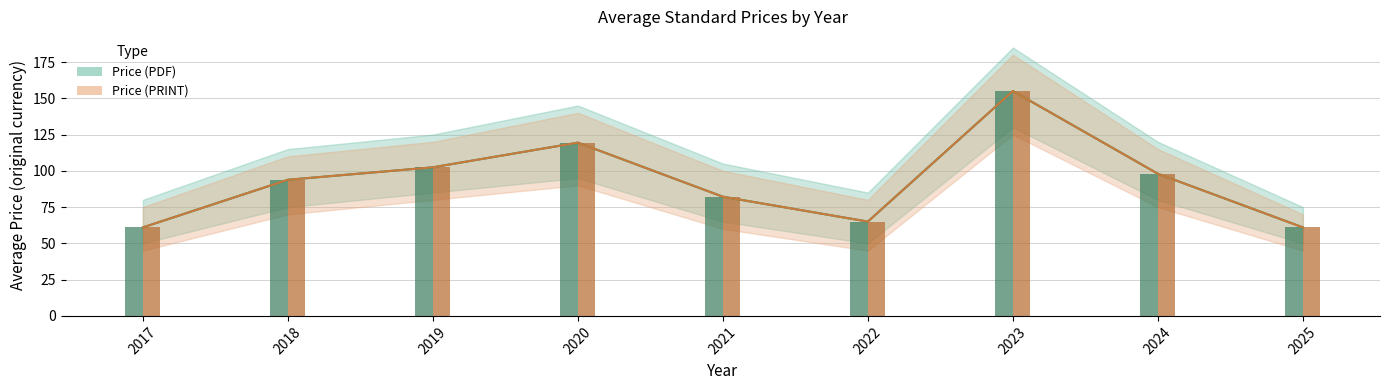

At which label does Avg Price (PRINT) first exceed 93?

2018